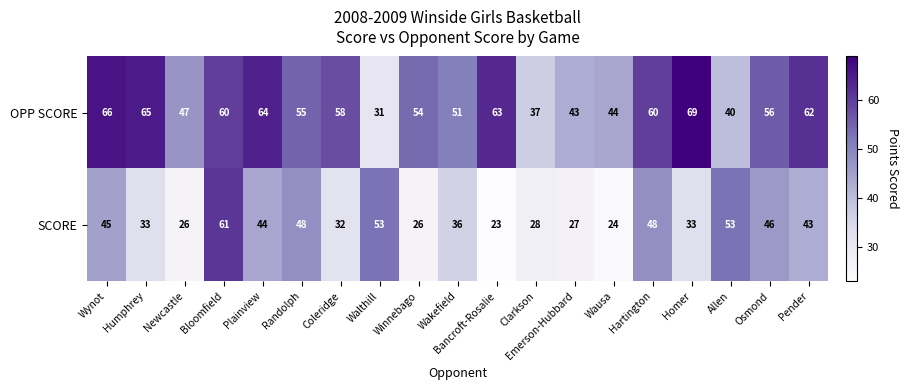

Rank the series by their maximum value, from lowest to highest.

SCORE, OPP SCORE